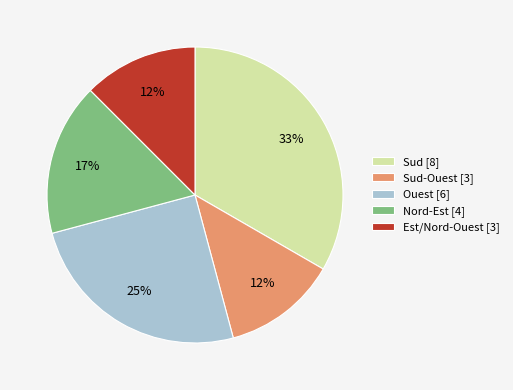

To the nearest percent, what is the average slice percentage?

20%